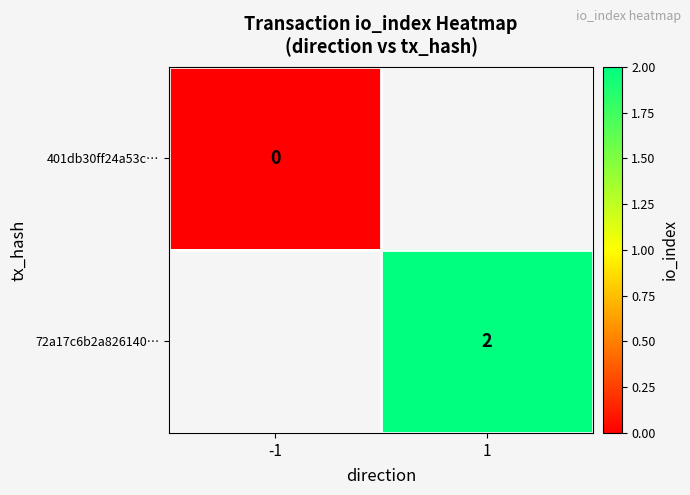

Which category has the lowest value across all series?

-1